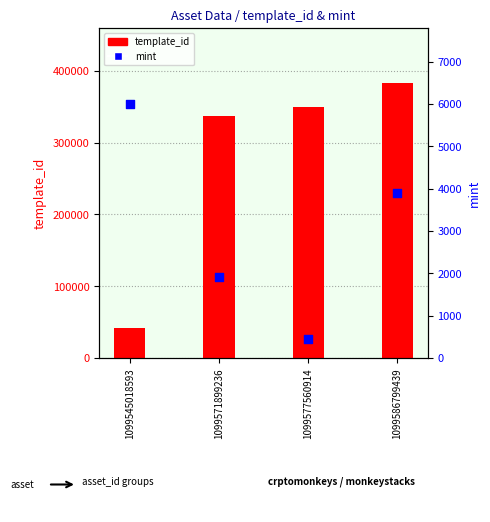

Which series has the widest spread of Y values?

template_id